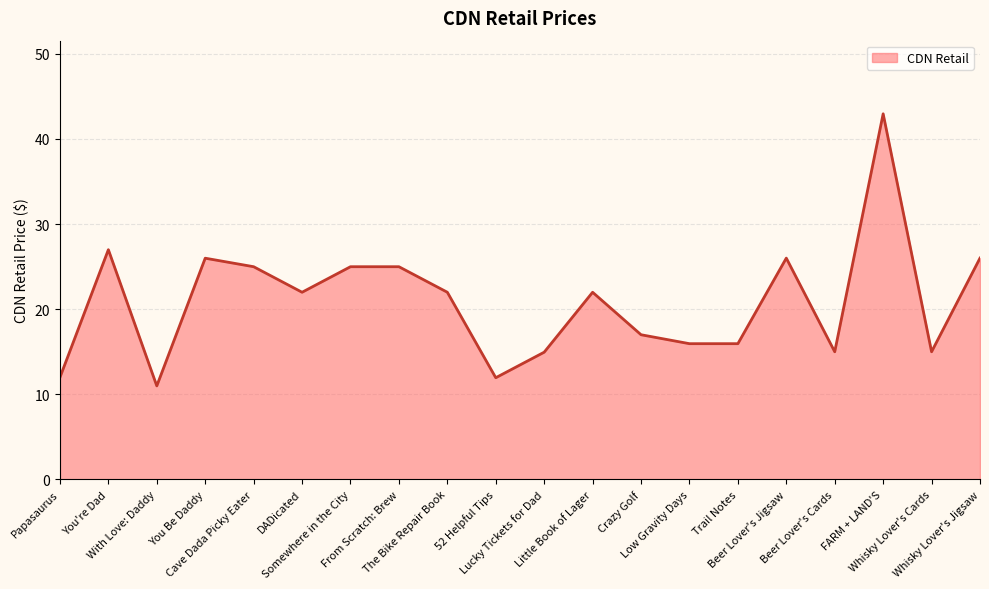

What is the maximum value shown in the chart?

43.0